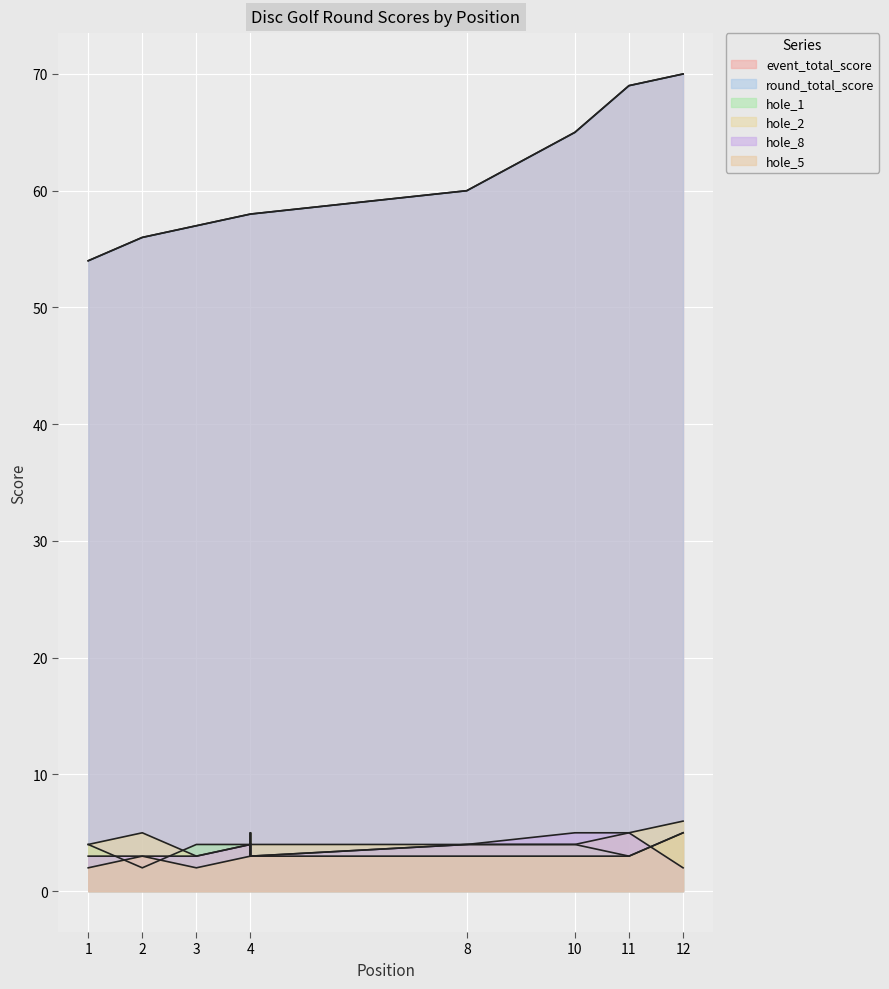

What is the sum of all hole_1 values?

45